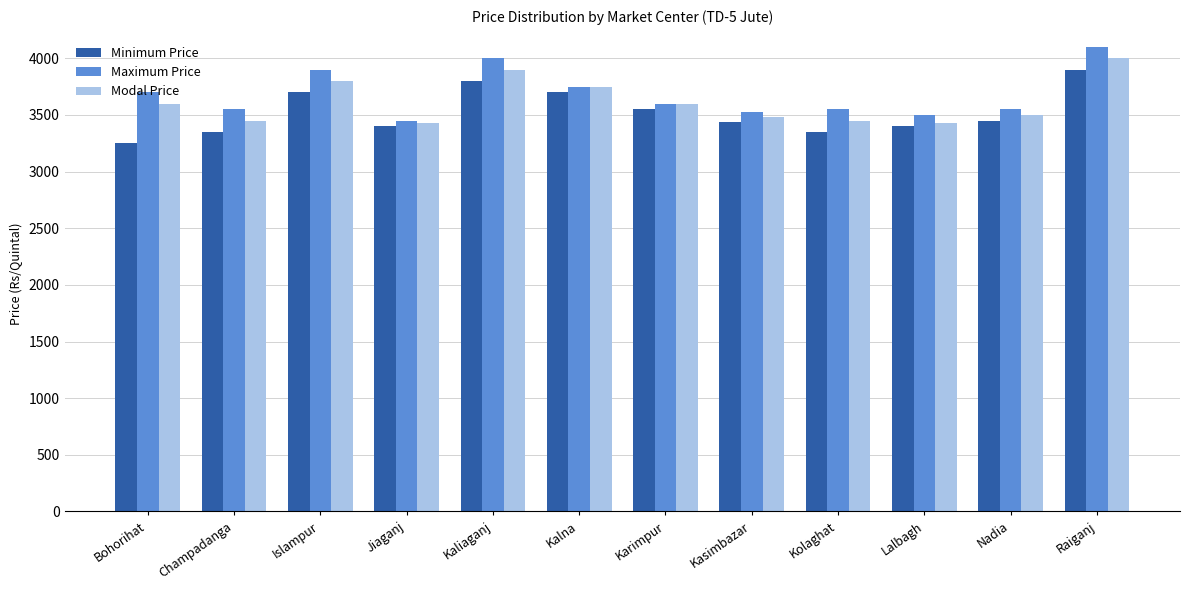

Is it true that Maximum Price equals 6043 at Kolaghat?

False